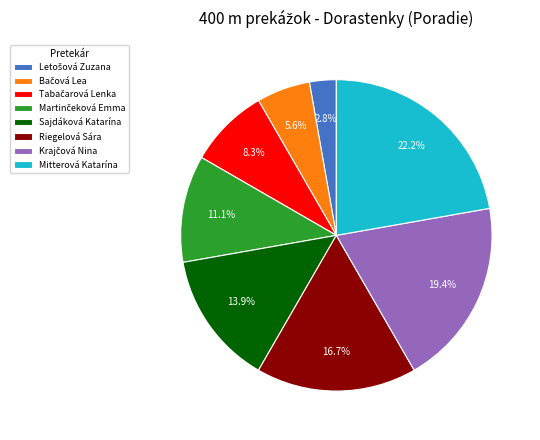

Which category has the biggest portion of the pie?

Mitterová Katarína